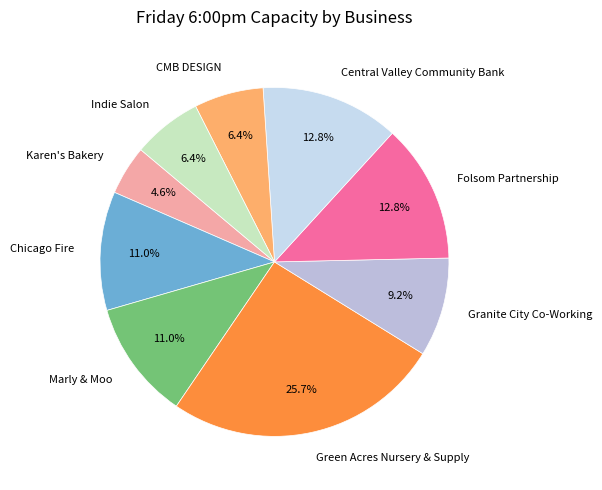

True or false: Karen's Bakery accounts for 5% of the total.

True